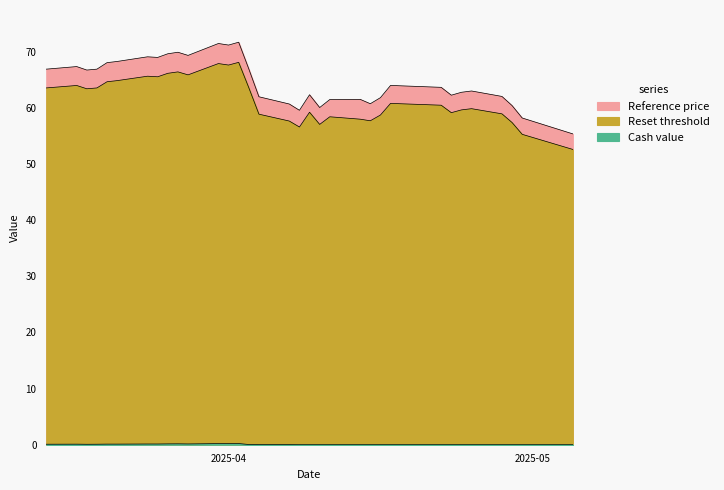

What is the sum of the Reset threshold values at 2025-03-14 and 2025-03-27?

130.0